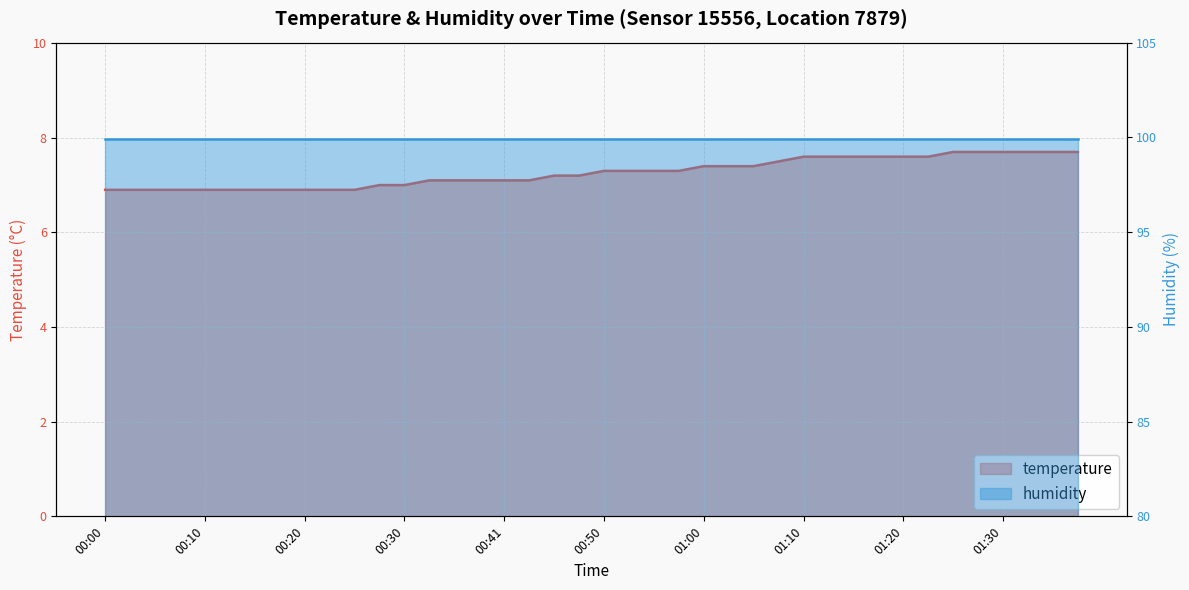

List the labels in order of value, largest first.

01:25, 01:27, 01:30, 01:32, 01:35, 01:37, 01:10, 01:12, 01:15, 01:17, 01:20, 01:22, 01:08, 01:00, 01:03, 01:05, 00:50, 00:53, 00:55, 00:58, 00:45, 00:48, 00:32, 00:35, 00:38, 00:41, 00:43, 00:27, 00:30, 00:00, 00:03, 00:05, 00:07, 00:10, 00:12, 00:15, 00:17, 00:20, 00:22, 00:25